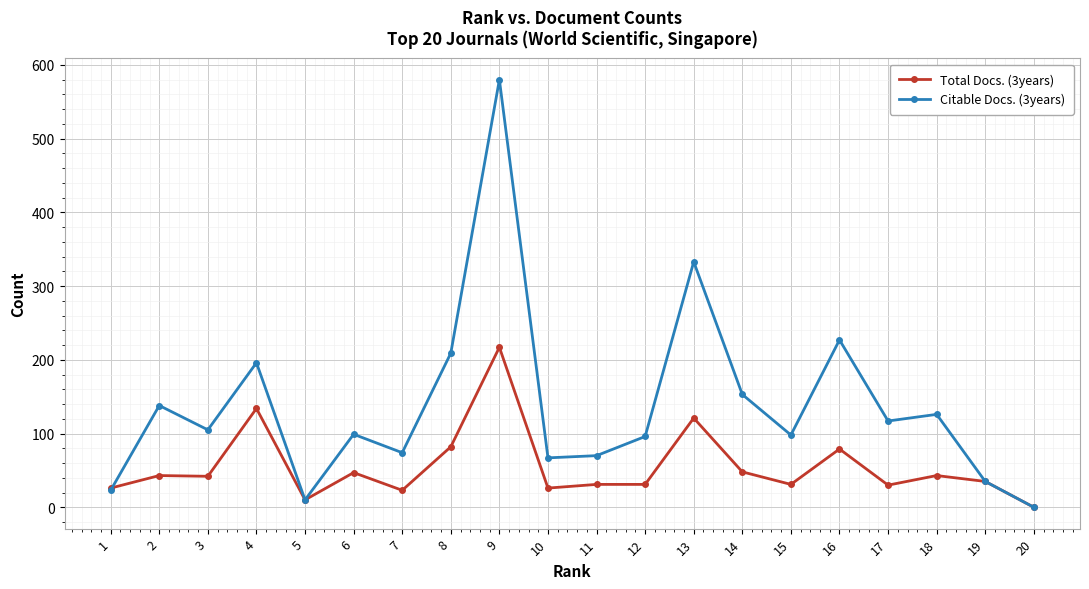

Is the value of Citable Docs. (3years) at 13 greater than the value of Total Docs. (3years) at 2?

Yes